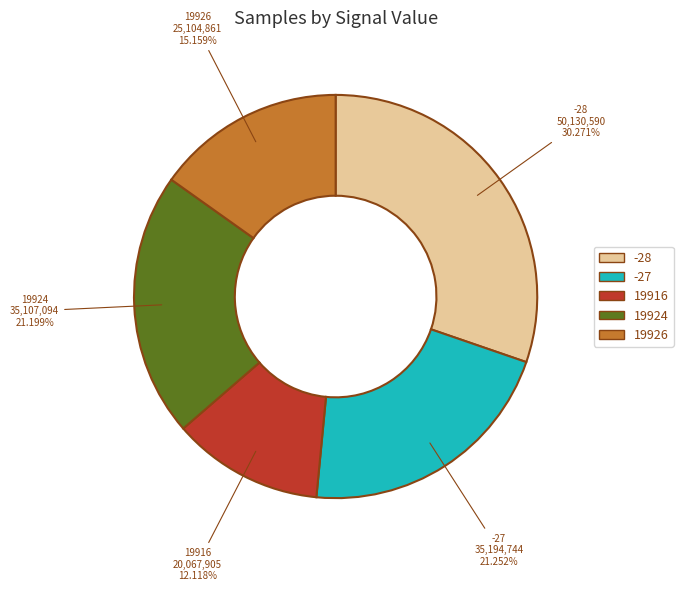

Which slice is the smallest?

19916